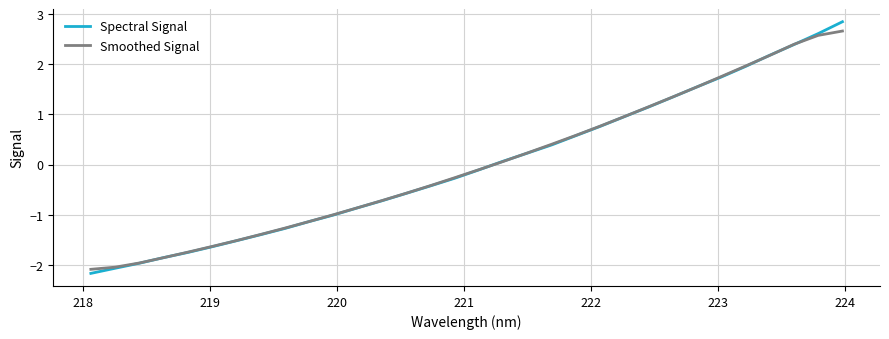

Which series has the widest spread of values?

Spectral Signal